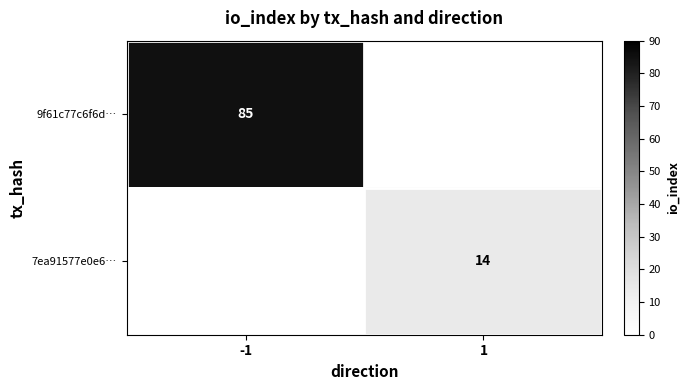

The 9f61c77c6f6d… series shows 85 at -1. True or false?

True